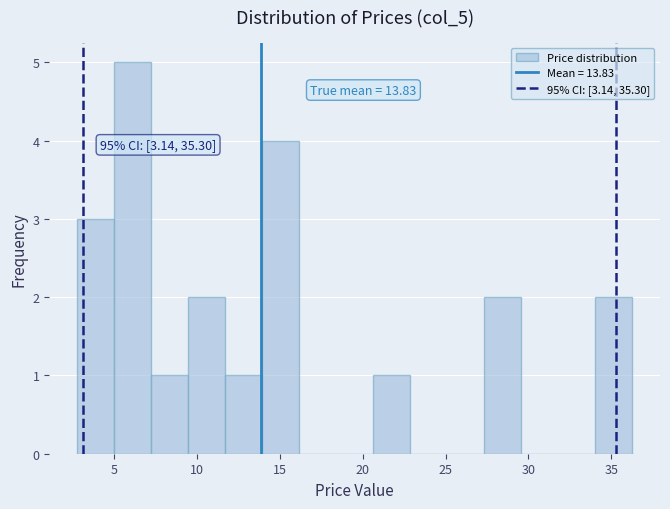

Which range on the x-axis has the tallest bar?

5.0 to 7.0